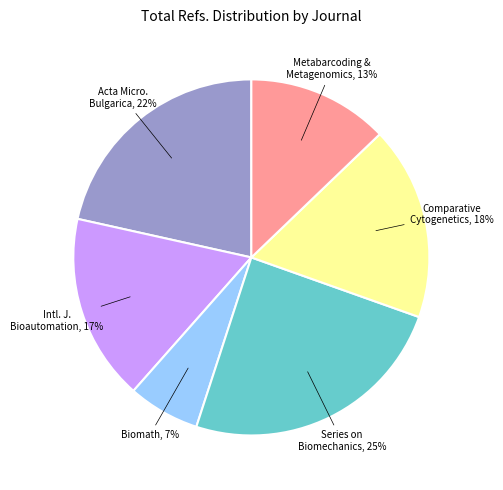

To the nearest percent, what is the average slice percentage?

17%